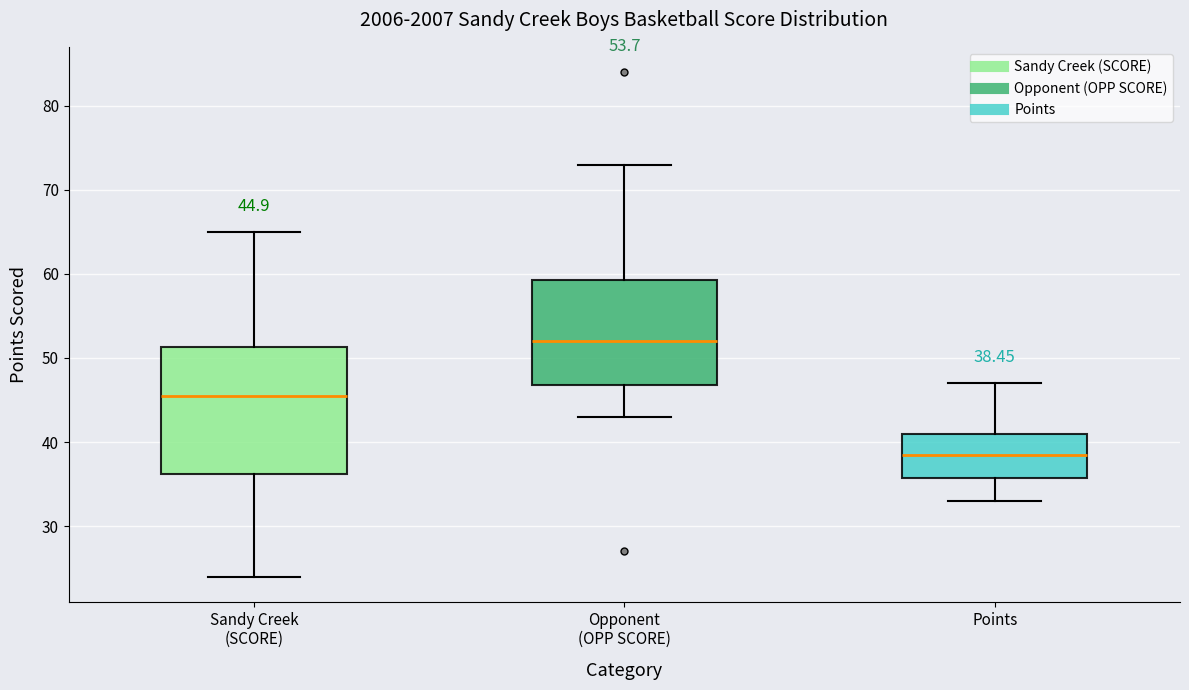

Which box is the tallest, from its lower edge to its upper edge?

Sandy Creek (SCORE)